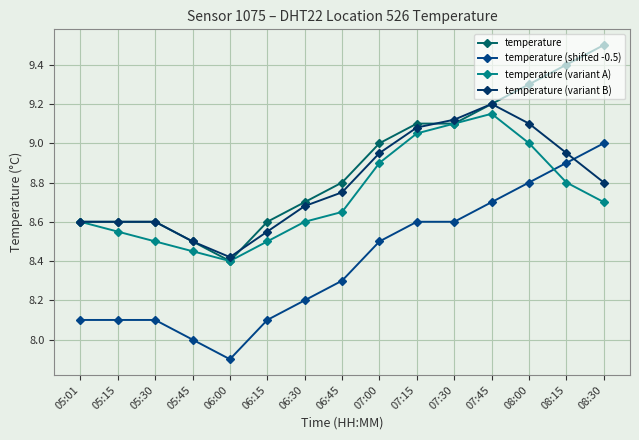

At which category does the chart reach its peak across all series?

08:30